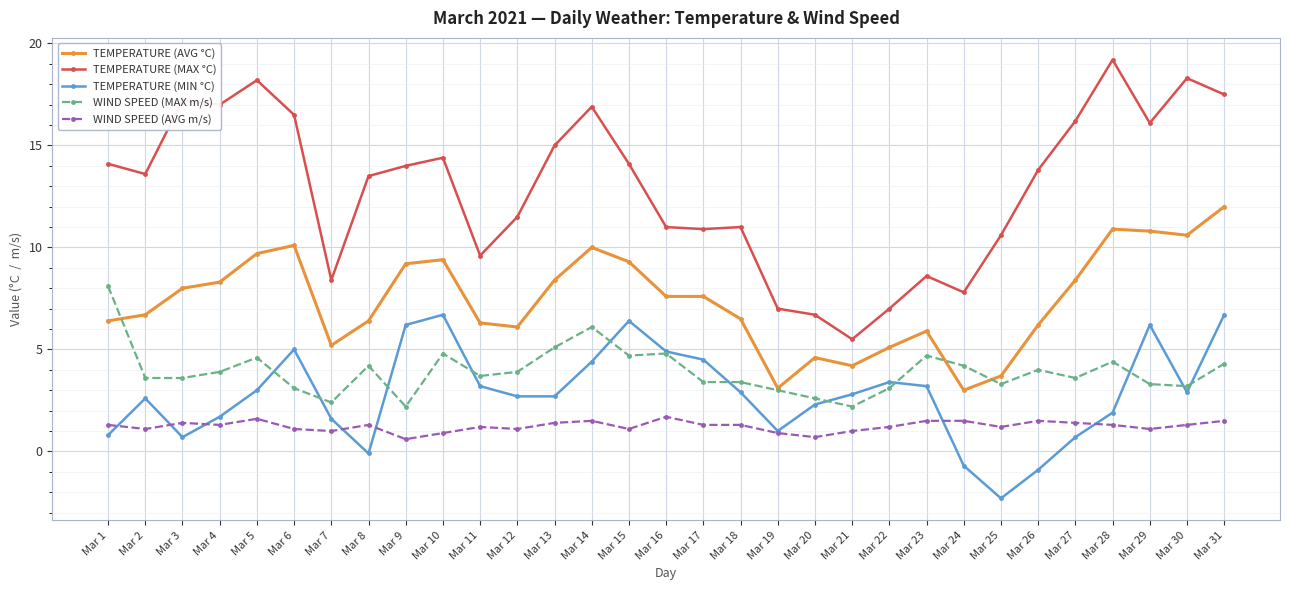

True or false: WIND SPEED (AVG m/s) and TEMPERATURE (AVG °C) cross at least once.

False